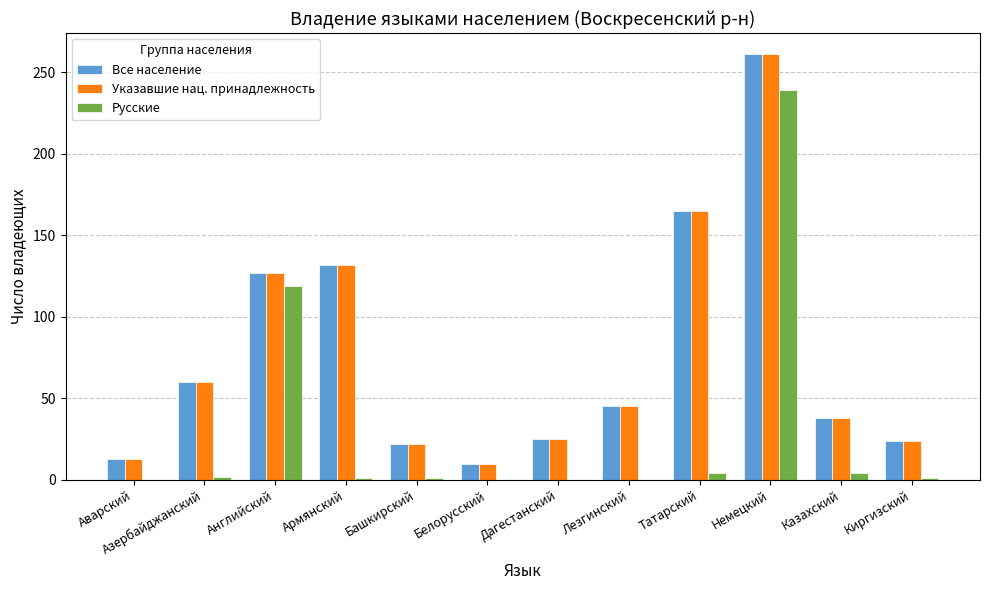

At which label does Все население first exceed 45?

Азербайджанский